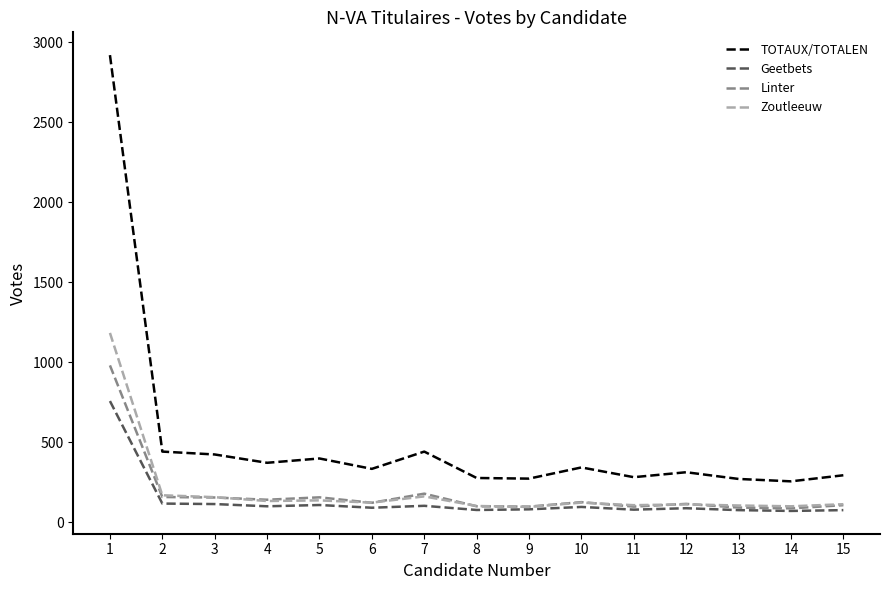

What is the greatest value displayed?

2920